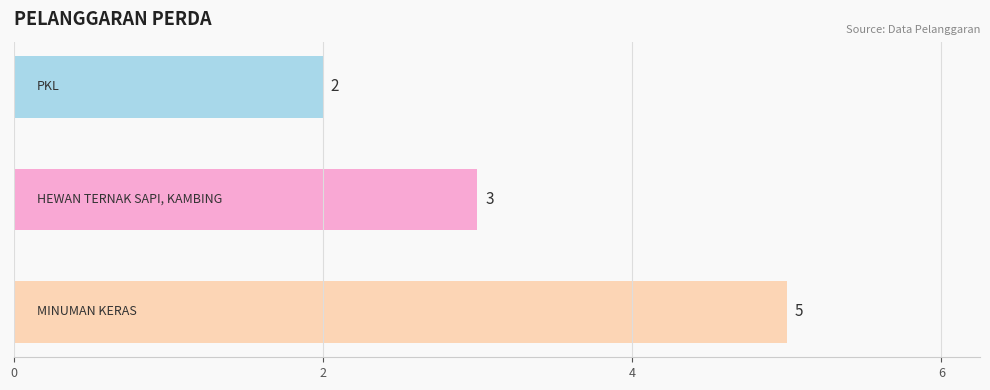

How many distinct data groups are displayed?

1